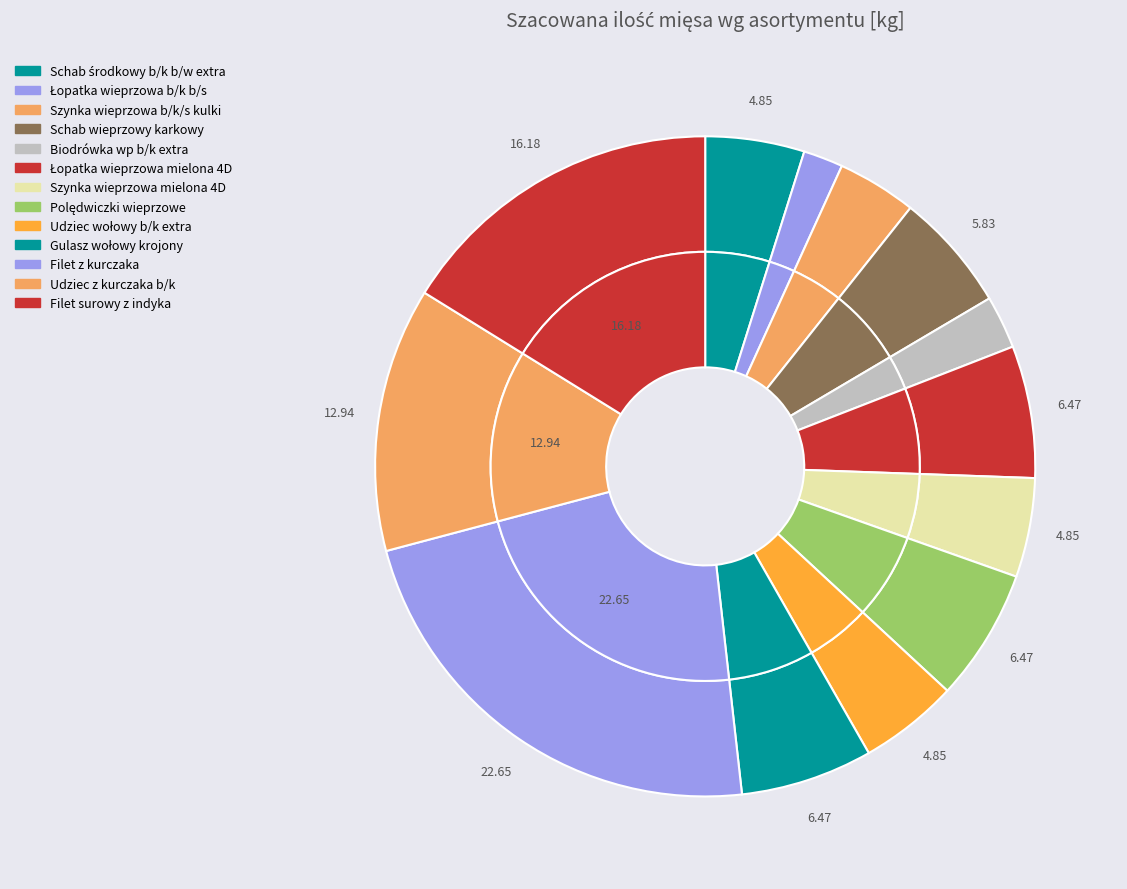

What is the ratio of the value at Polędwiczki wieprzowe to the value at Gulasz wołowy krojony?

1.0